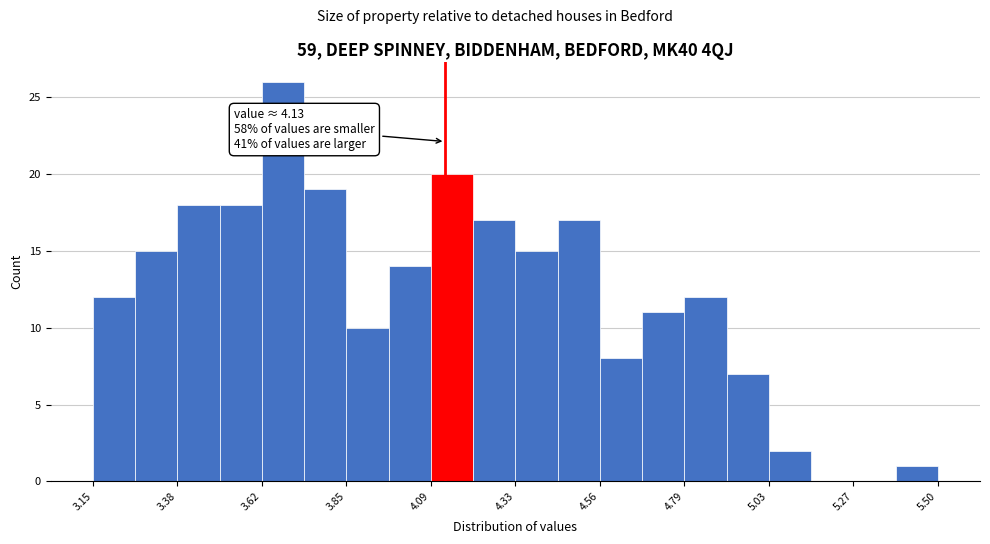

Read against the x-axis, roughly where is the centre of the tallest bar?

3.70